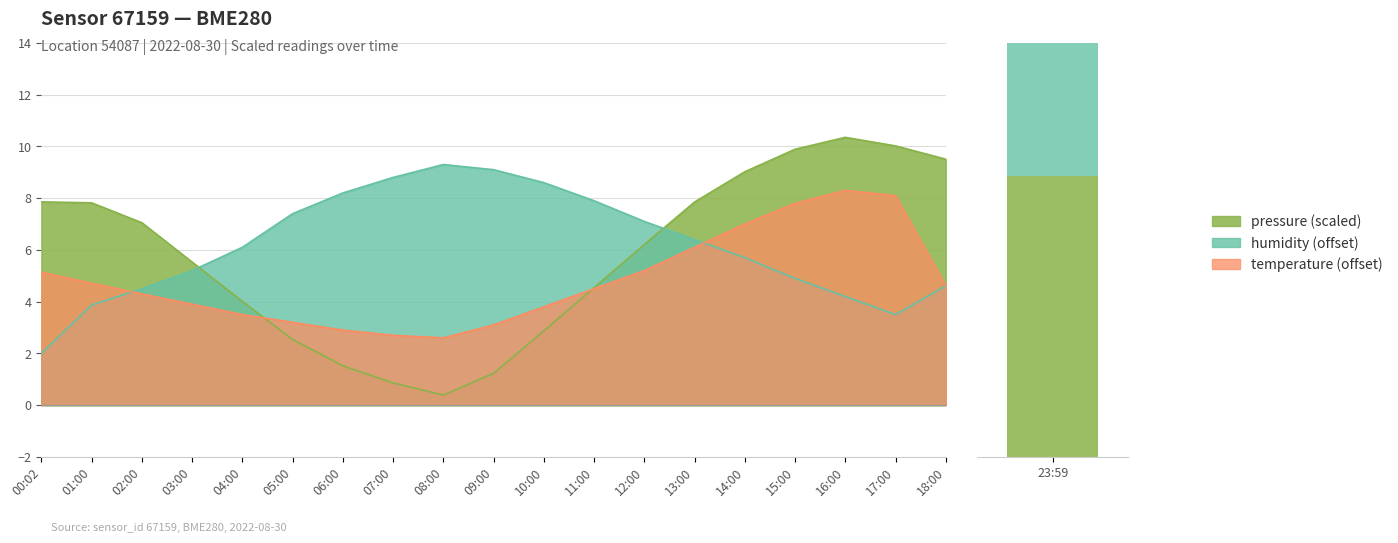

Reading right to left, what are all the values shown in this chart?

pressure: 18:00=9.5	17:00=10.0	16:00=10.3	15:00=9.9	14:00=9.0	13:00=7.8	12:00=6.2	11:00=4.5	10:00=2.9	09:00=1.2	08:00=0.4	07:00=0.9	06:00=1.5	05:00=2.5	04:00=4.0	03:00=5.5	02:00=7.0	01:00=7.8	00:02=7.9
humidity: 18:00=4.6	17:00=3.5	16:00=4.2	15:00=4.9	14:00=5.7	13:00=6.4	12:00=7.1	11:00=7.9	10:00=8.6	09:00=9.1	08:00=9.3	07:00=8.8	06:00=8.2	05:00=7.4	04:00=6.1	03:00=5.2	02:00=4.5	01:00=3.9	00:02=2.0
temperature: 18:00=4.6	17:00=8.1	16:00=8.3	15:00=7.8	14:00=7.0	13:00=6.1	12:00=5.2	11:00=4.5	10:00=3.8	09:00=3.1	08:00=2.6	07:00=2.7	06:00=2.9	05:00=3.2	04:00=3.5	03:00=3.9	02:00=4.3	01:00=4.7	00:02=5.1